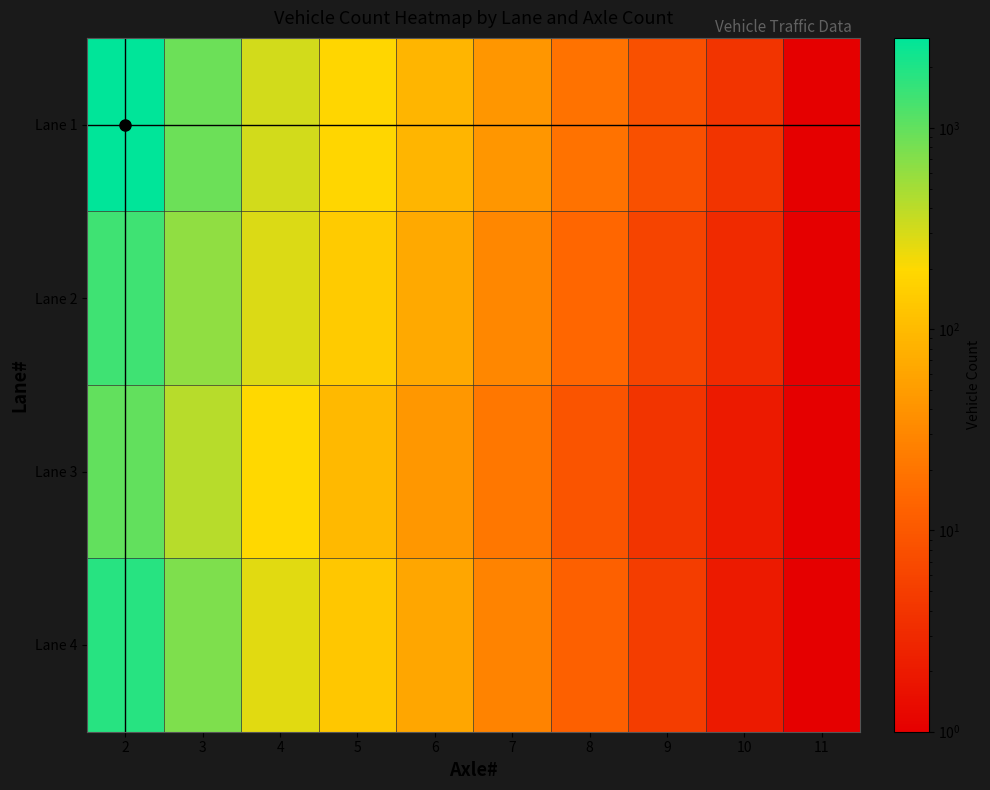

Between 11 and 10, which is larger?

10